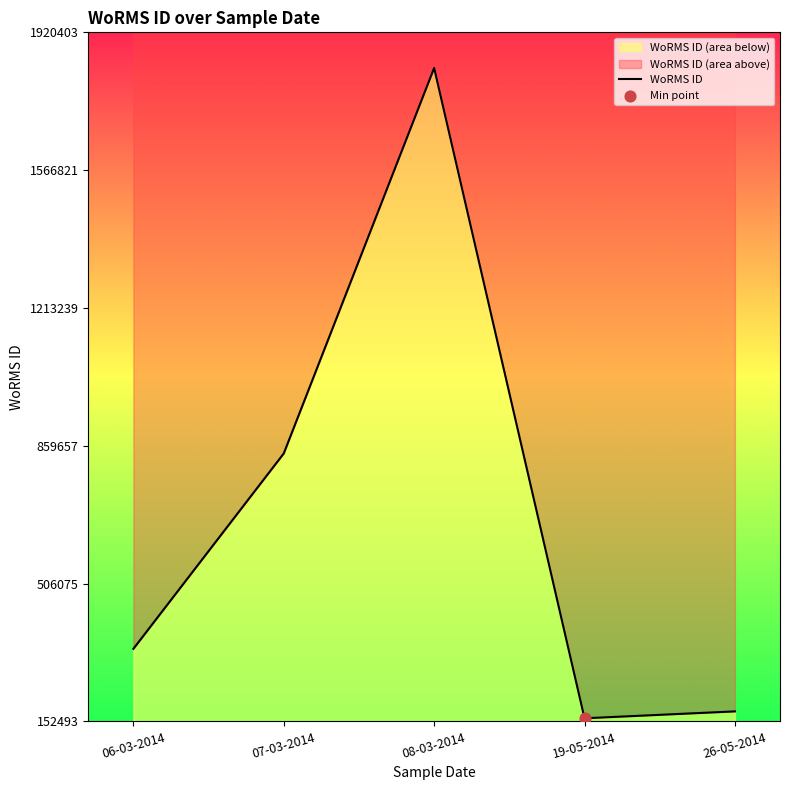

What is the ratio of the value at 07-03-2014 to the value at 06-03-2014?

2.5